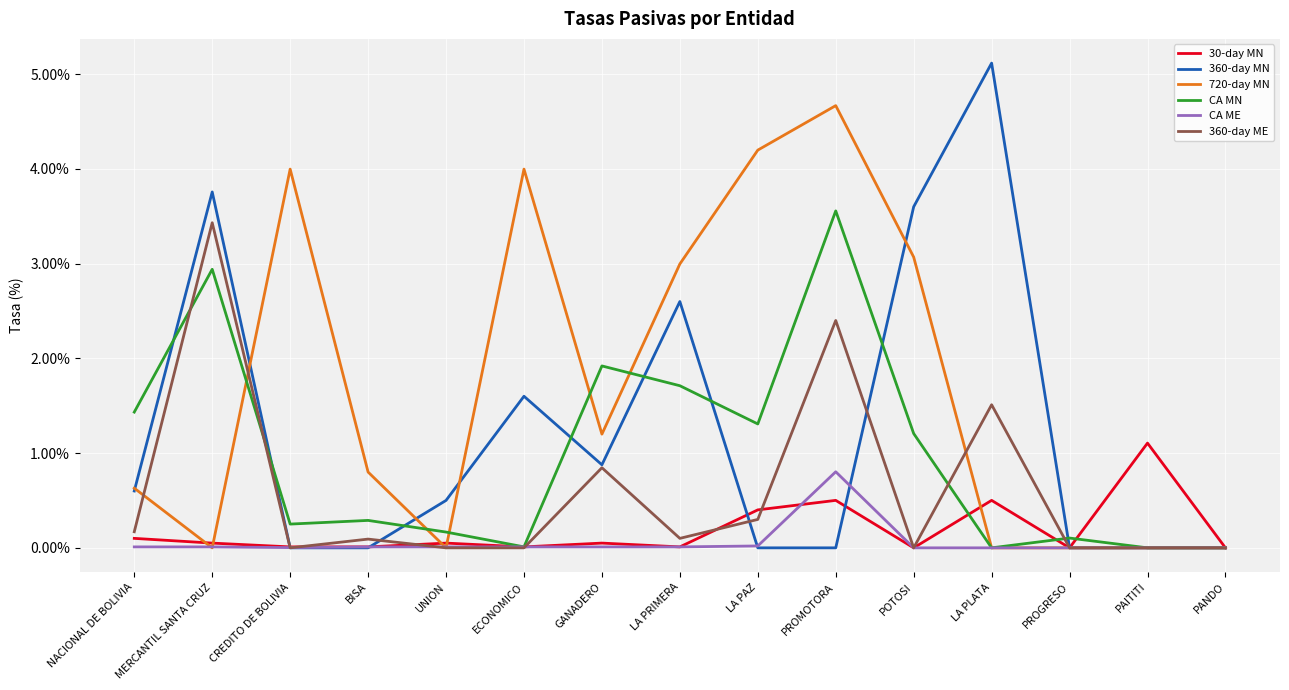

At which category is the sum across all series the highest?

PROMOTORA